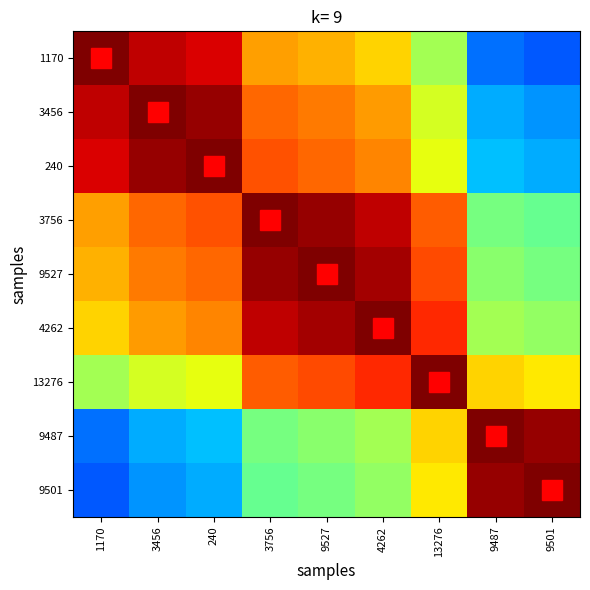

Reading left to right, extract all data points from this chart.

1170: 1170=7178.0	3456=6760.4	240=6599.6	3756=5315.6	9527=5163.6	4262=4921.2	13276=3952.4	9487=1689.2	9501=1534.0
3456: 1170=6760.4	3456=7178.0	240=7017.2	3756=5733.2	9527=5581.2	4262=5338.8	13276=4370.0	9487=2106.8	9501=1951.6
240: 1170=6599.6	3456=7017.2	240=7178.0	3756=5894.0	9527=5742.0	4262=5499.6	13276=4530.8	9487=2267.6	9501=2112.4
3756: 1170=5315.6	3456=5733.2	240=5894.0	3756=7178.0	9527=7026.0	4262=6783.6	13276=5814.8	9487=3551.6	9501=3396.4
9527: 1170=5163.6	3456=5581.2	240=5742.0	3756=7026.0	9527=7178.0	4262=6935.6	13276=5966.8	9487=3703.6	9501=3548.4
4262: 1170=4921.2	3456=5338.8	240=5499.6	3756=6783.6	9527=6935.6	4262=7178.0	13276=6209.2	9487=3946.0	9501=3790.8
13276: 1170=3952.4	3456=4370.0	240=4530.8	3756=5814.8	9527=5966.8	4262=6209.2	13276=7178.0	9487=4914.8	9501=4759.6
9487: 1170=1689.2	3456=2106.8	240=2267.6	3756=3551.6	9527=3703.6	4262=3946.0	13276=4914.8	9487=7178.0	9501=7022.8
9501: 1170=1534.0	3456=1951.6	240=2112.4	3756=3396.4	9527=3548.4	4262=3790.8	13276=4759.6	9487=7022.8	9501=7178.0